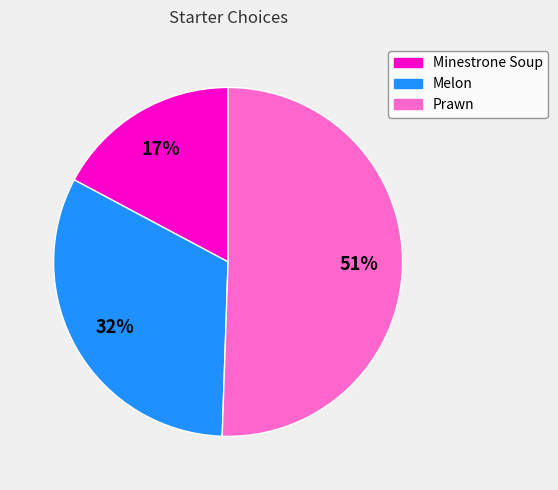

Does any single category account for the majority?

Yes